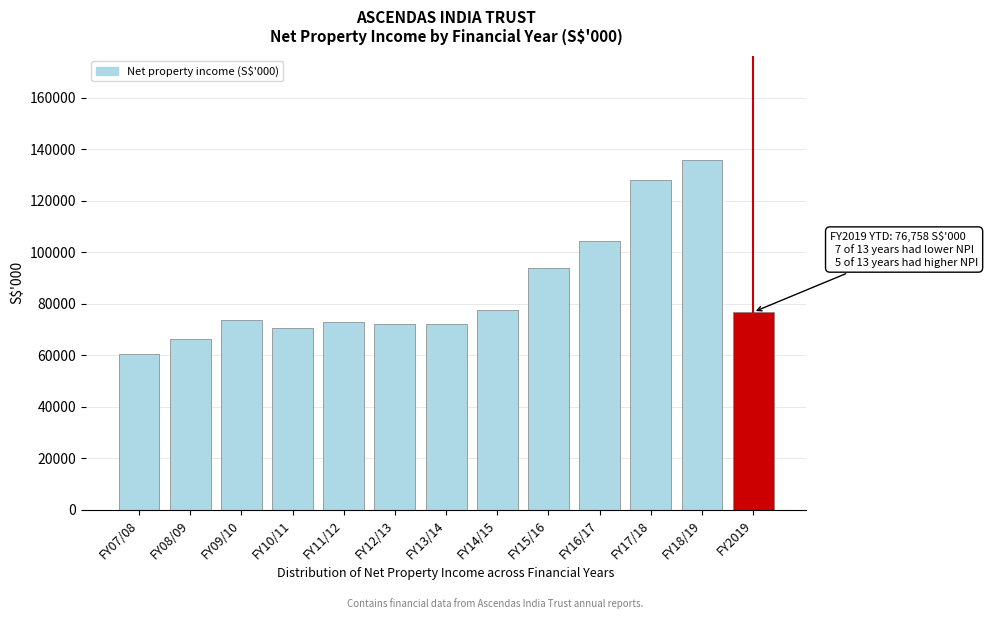

What is the sum of all values?

1104377